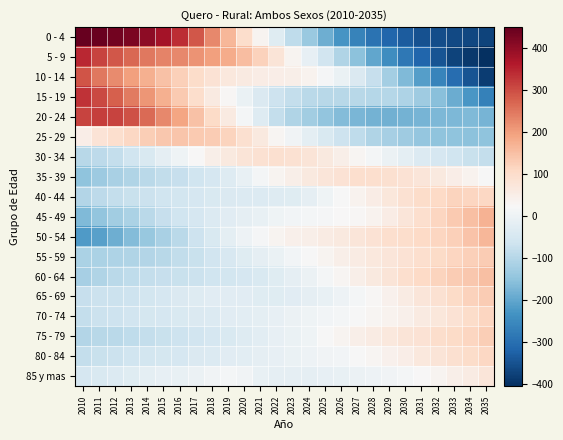

What is the smallest value displayed?

-405.9